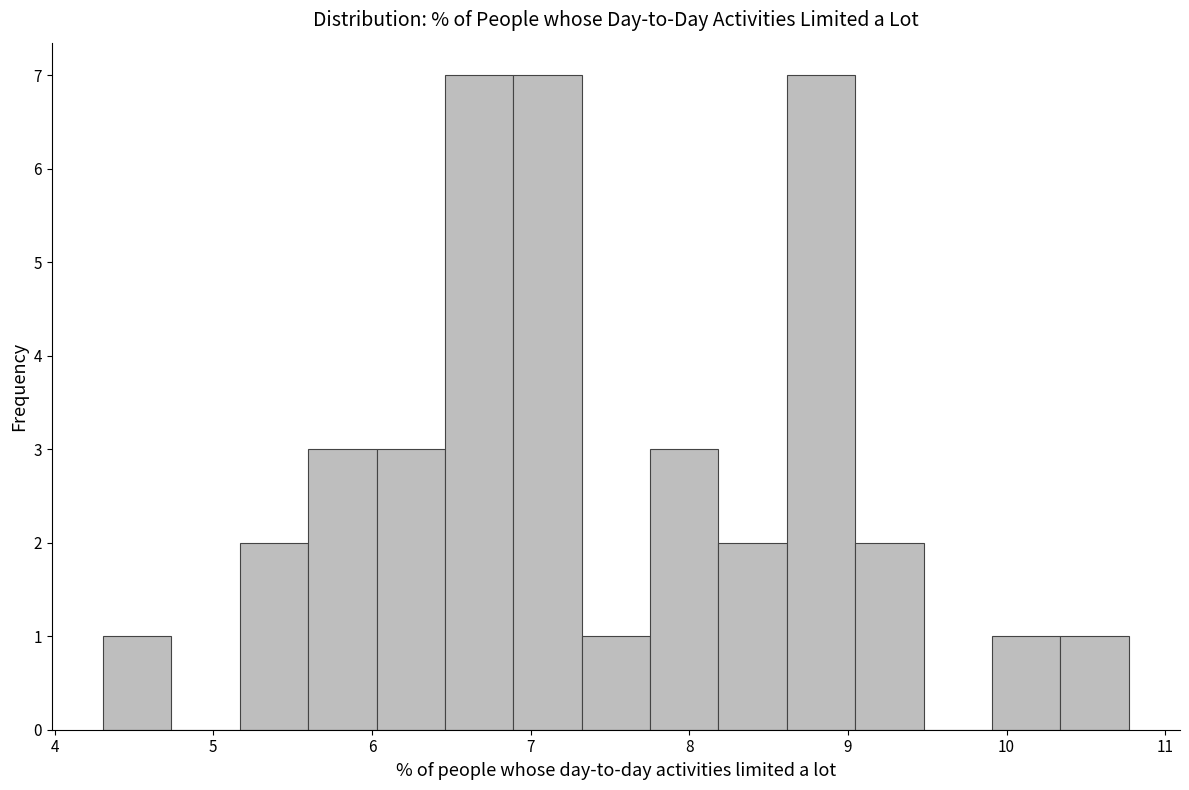

Reading left to right, transcribe this chart: for each bar, give the range it covers on the x-axis and its height. Neither the bar edges nor the heights are printed on the chart, so give them approximately, as read against the axes.

4.3 to 4.7: 1
4.7 to 5.2: 0
5.2 to 5.6: 2
5.6 to 6.0: 3
6.0 to 6.5: 3
6.5 to 6.9: 7
6.9 to 7.3: 7
7.3 to 7.8: 1
7.8 to 8.2: 3
8.2 to 8.6: 2
8.6 to 9.0: 7
9.0 to 9.5: 2
9.5 to 9.9: 0
9.9 to 10.3: 1
10.3 to 10.8: 1